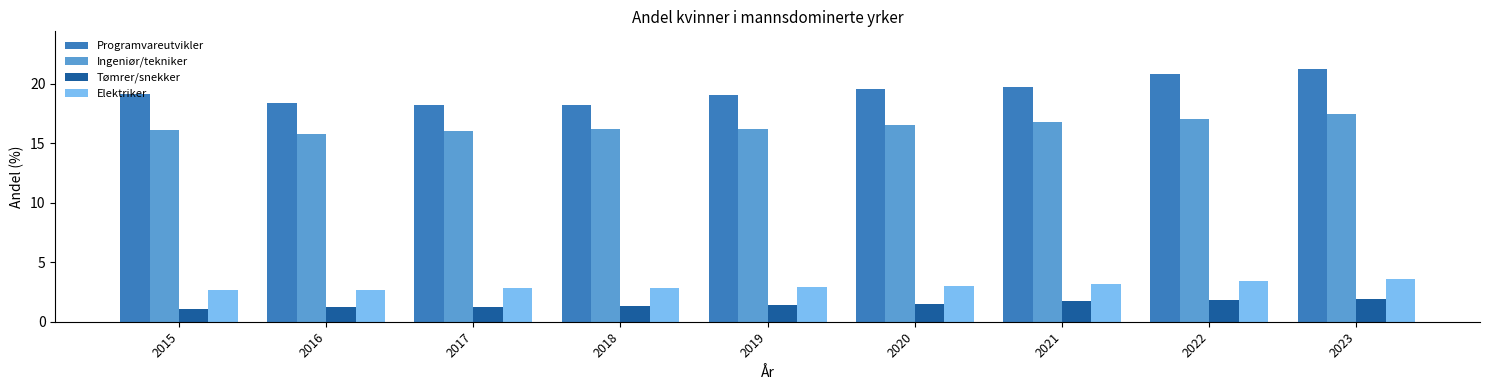

Between 2015 and 2022, which series saw the biggest shift?

Programvareutvikler